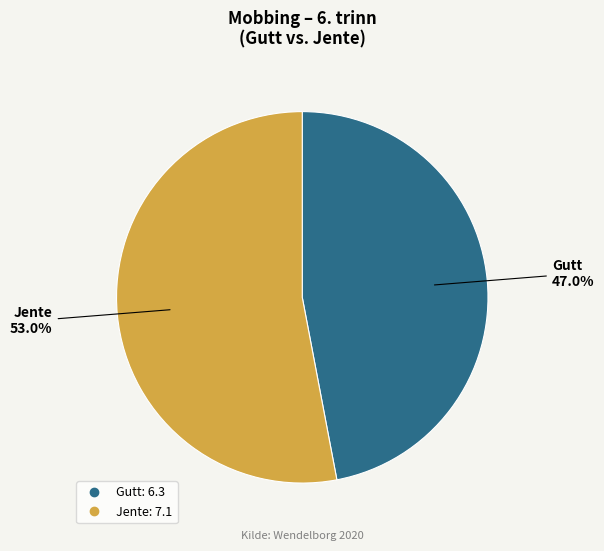

Which category has the smallest portion of the pie?

Gutt